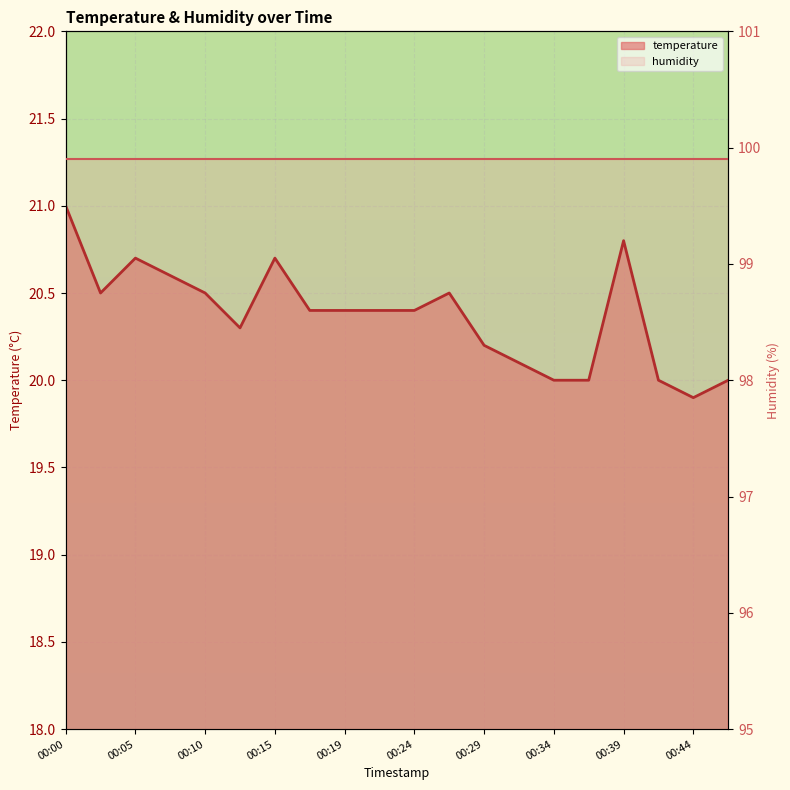

How many data points does each series have?

20